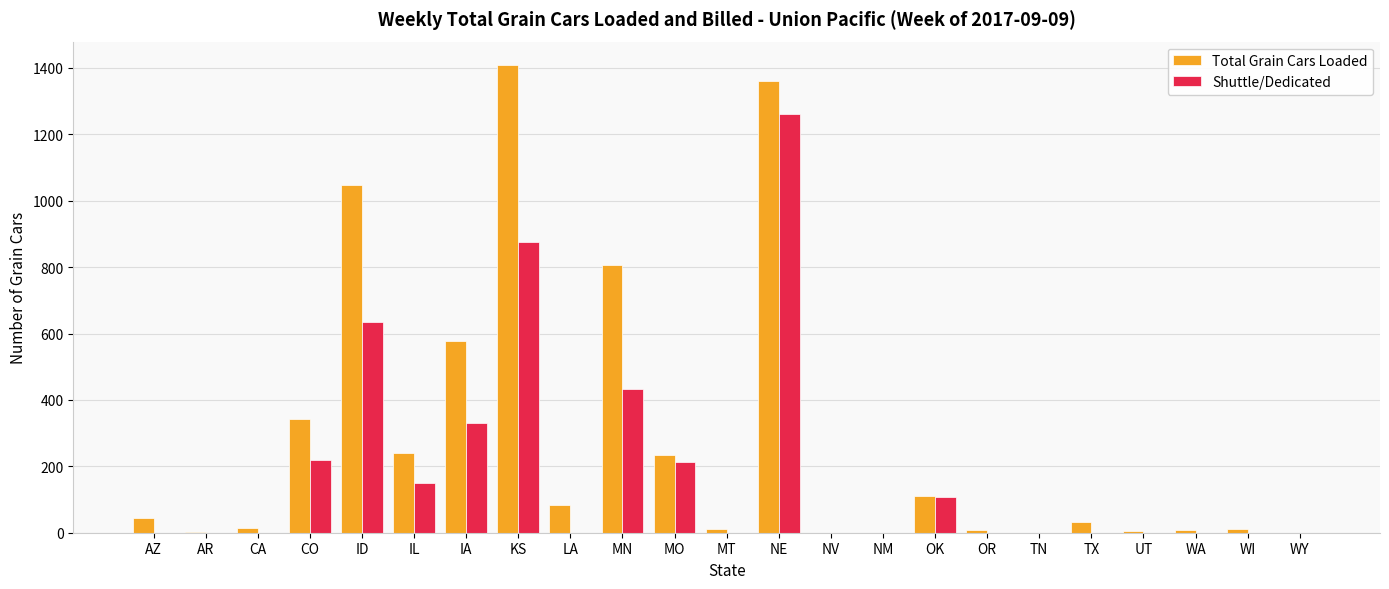

Which series has the largest total across all categories?

Total Grain Cars Loaded